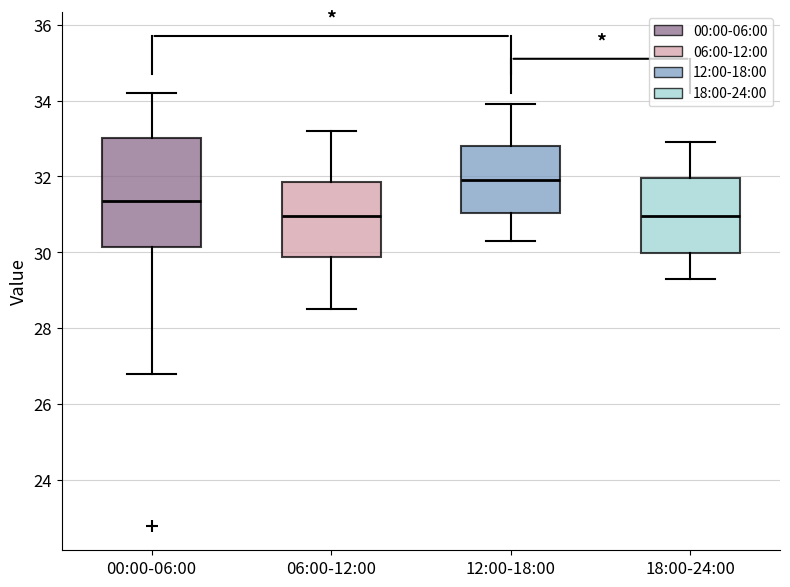

Reading left to right, read every box against the y-axis: the position of its median line, the range the box covers, and the ends of its whiskers. The values are not printed on the chart, so give them approximately, as read against the axis.

00:00-06:00: median 31.4, box 30.2 to 33.0, whiskers 26.8 to 34.2
06:00-12:00: median 31.0, box 29.8 to 31.8, whiskers 28.6 to 33.2
12:00-18:00: median 32.0, box 31.0 to 32.8, whiskers 30.4 to 34.0
18:00-24:00: median 31.0, box 30.0 to 32.0, whiskers 29.4 to 33.0